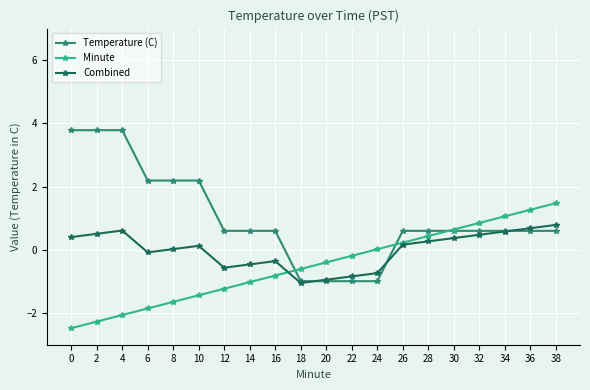

What is the average value of the Minute series?

-0.5